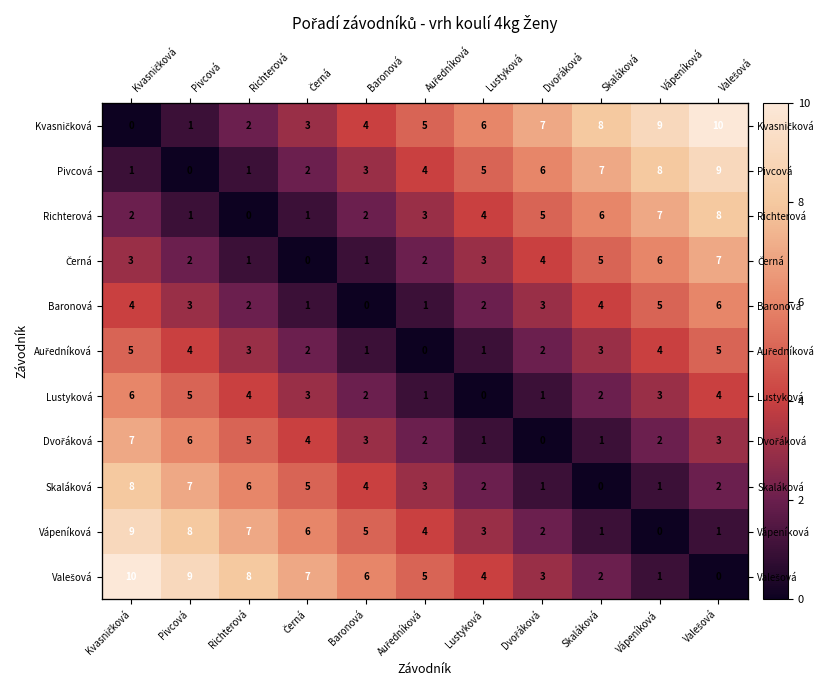

At Lustyková, list the series in order from smallest to largest.

Lustyková, Auředníková, Dvořáková, Baronová, Skaláková, Černá, Vápeníková, Richterová, Valešová, Pivcová, Kvasničková